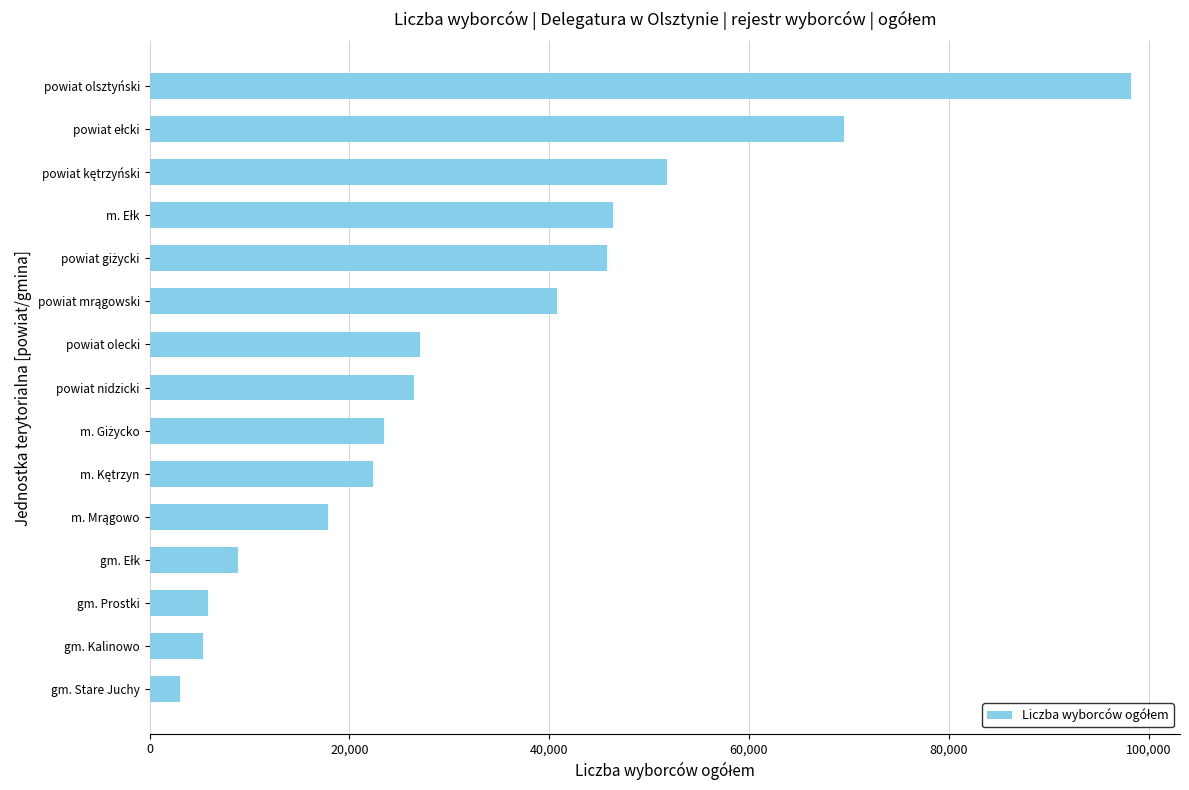

Which has a higher value, gm. Prostki or gm. Stare Juchy?

gm. Prostki